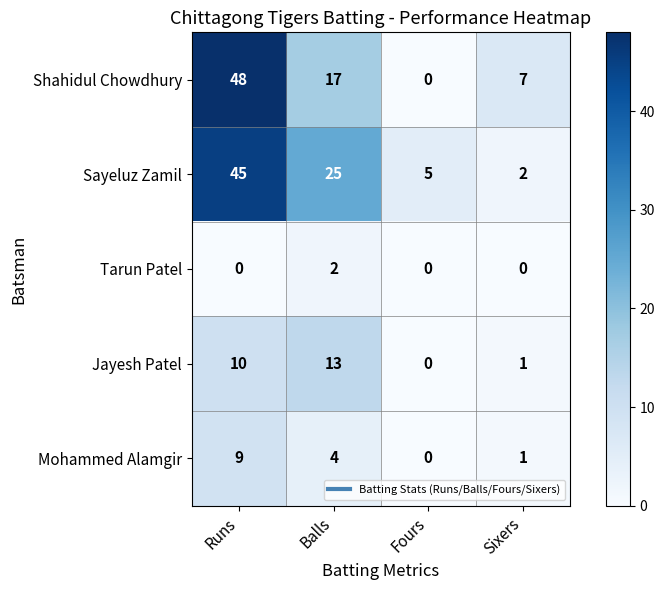

What is the difference between the second highest and minimum values in the Sayeluz Zamil series?

23